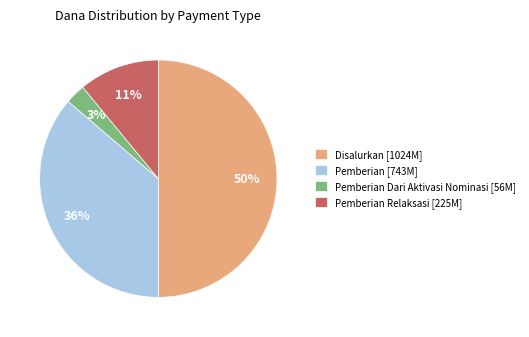

Which has a higher value, Pemberian [743M] or Disalurkan [1024M]?

Disalurkan [1024M]